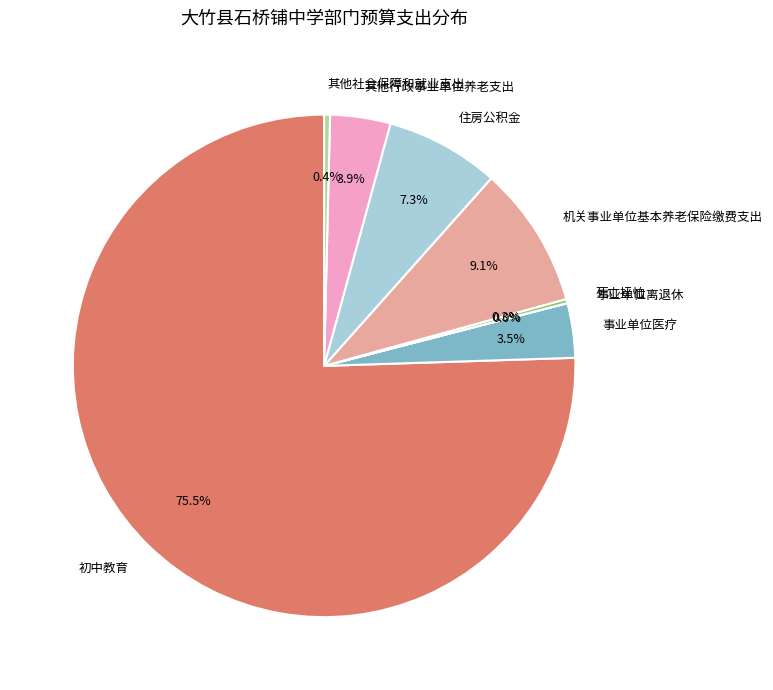

Does 初中教育 account for over 50% of the chart?

Yes